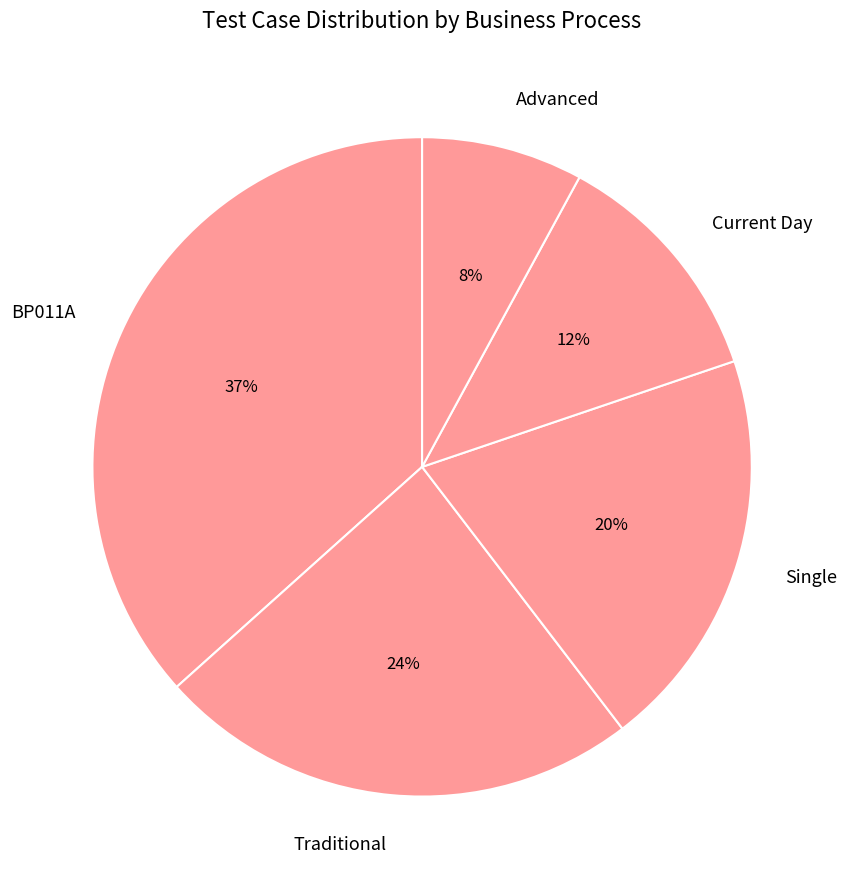

To the nearest percent, what is the average slice percentage?

20%